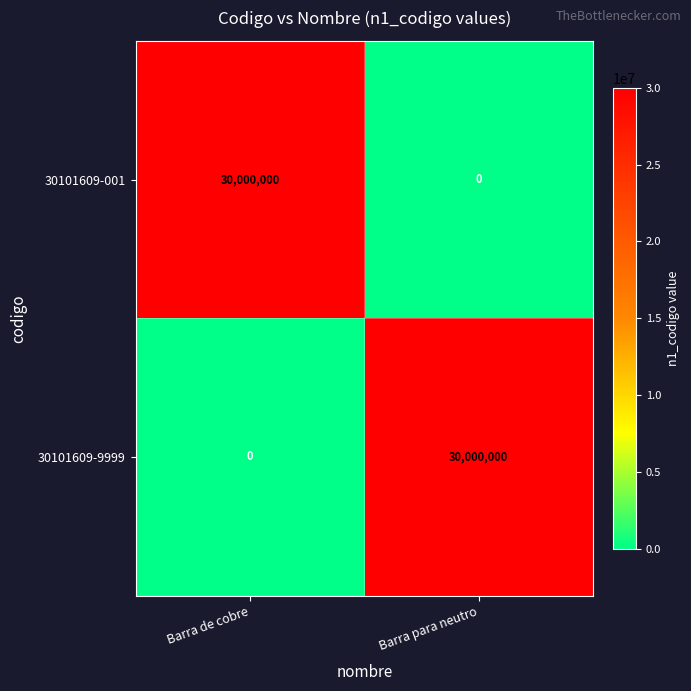

At how many categories does at least one series exceed 7048194?

2